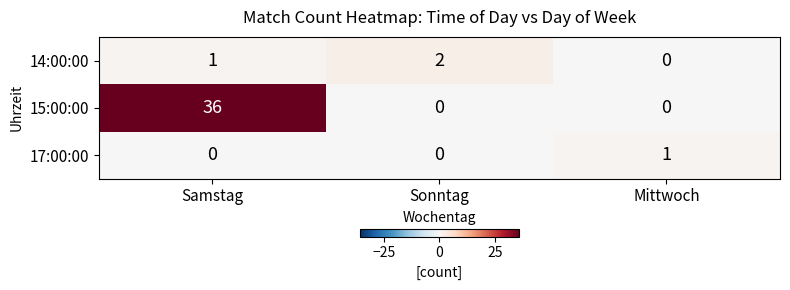

What is the spread (max minus min) of values at Sonntag?

2